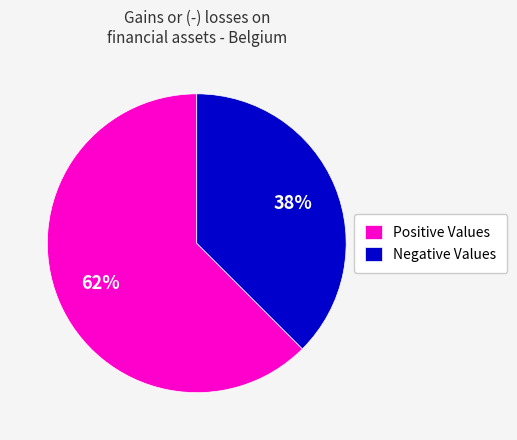

Between Positive Values and Negative Values, which is larger?

Positive Values